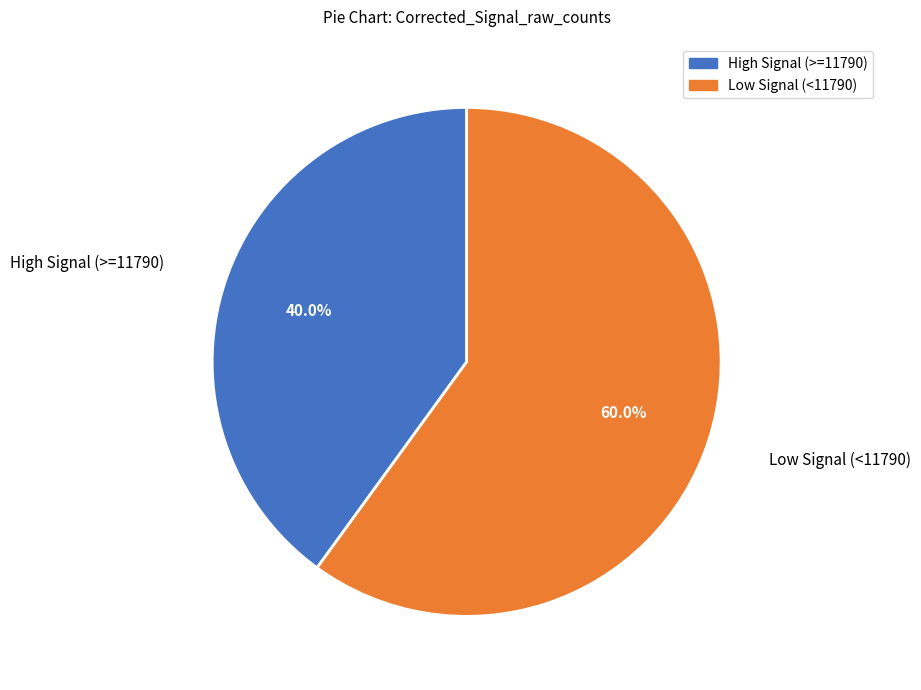

What portion of the pie excludes High Signal (>=11790)?

60.0%